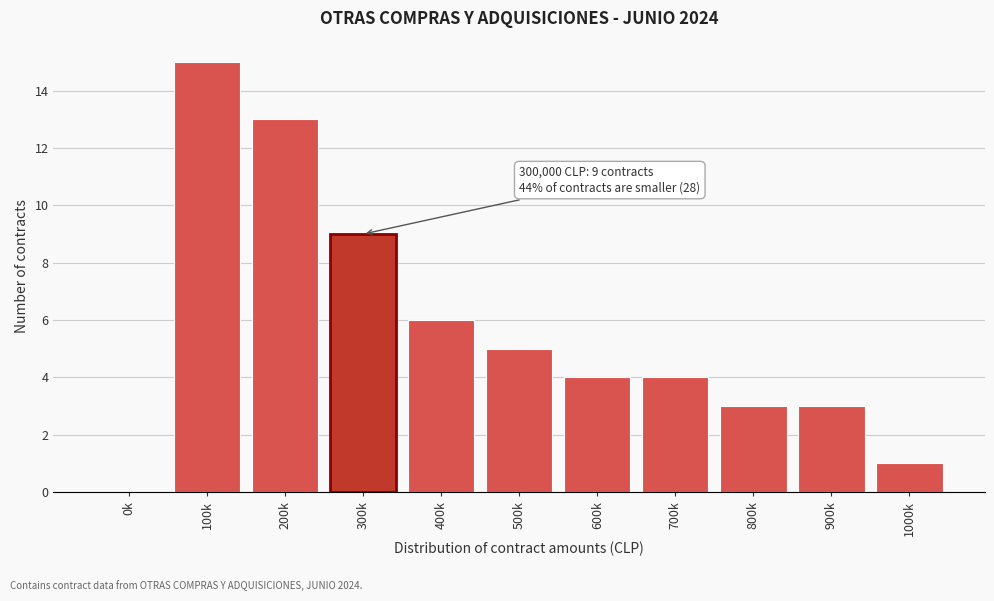

Reading left to right, extract all data points from this chart.

0k=0	100k=15	200k=13	300k=9	400k=6	500k=5	600k=4	700k=4	800k=3	900k=3	1000k=1